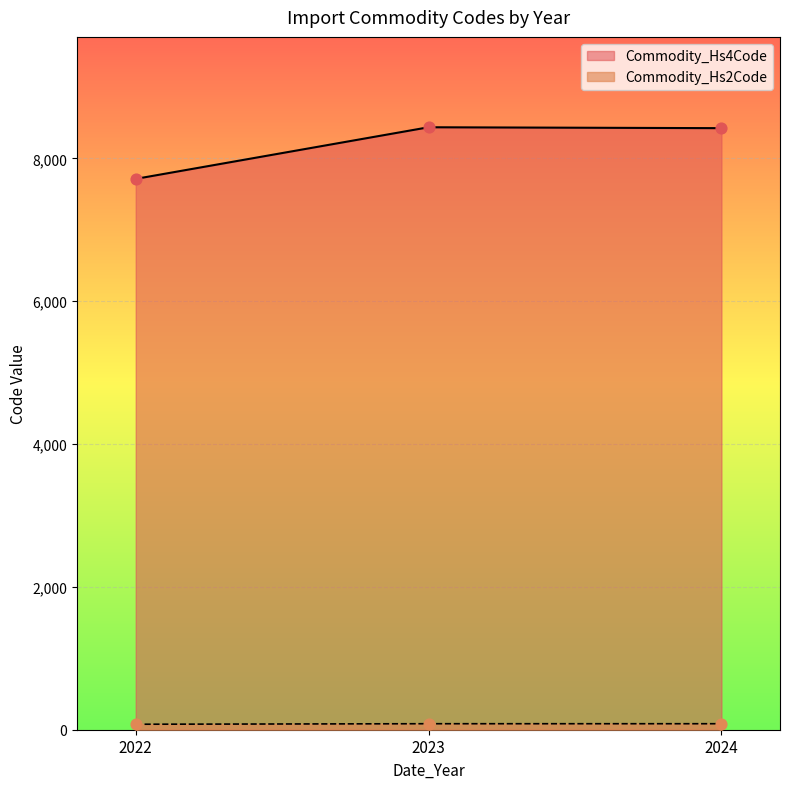

What are all the series names shown in the legend?

Commodity_Hs2Code, Commodity_Hs4Code